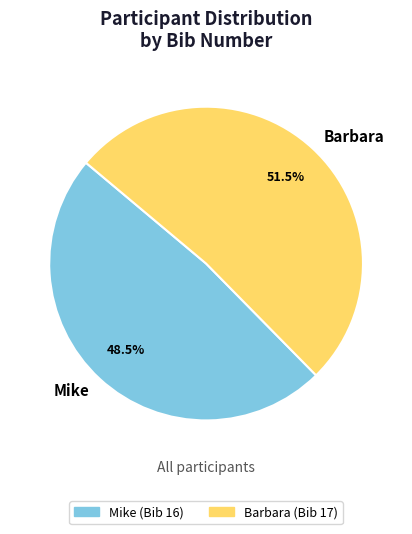

Approximately how many times larger is the value at Barbara compared to Mike?

1.1